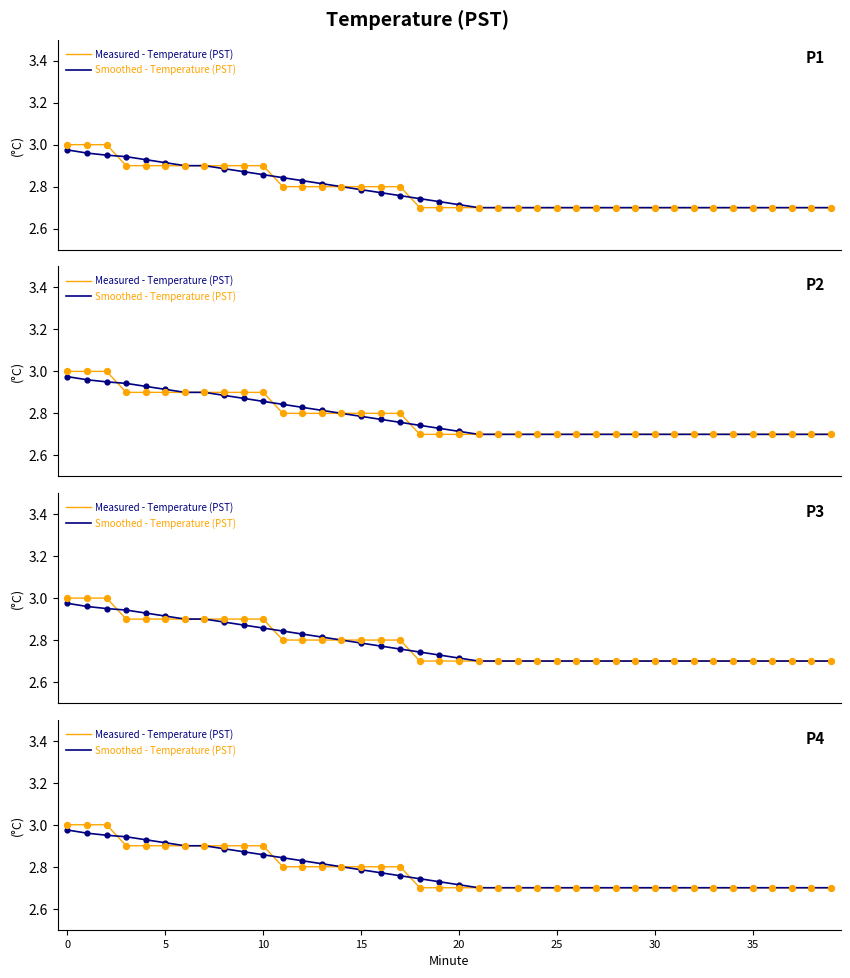

Is the value of Measured - Temperature (PST) at 10 greater than the value of Smoothed - Temperature (PST) at 35?

Yes